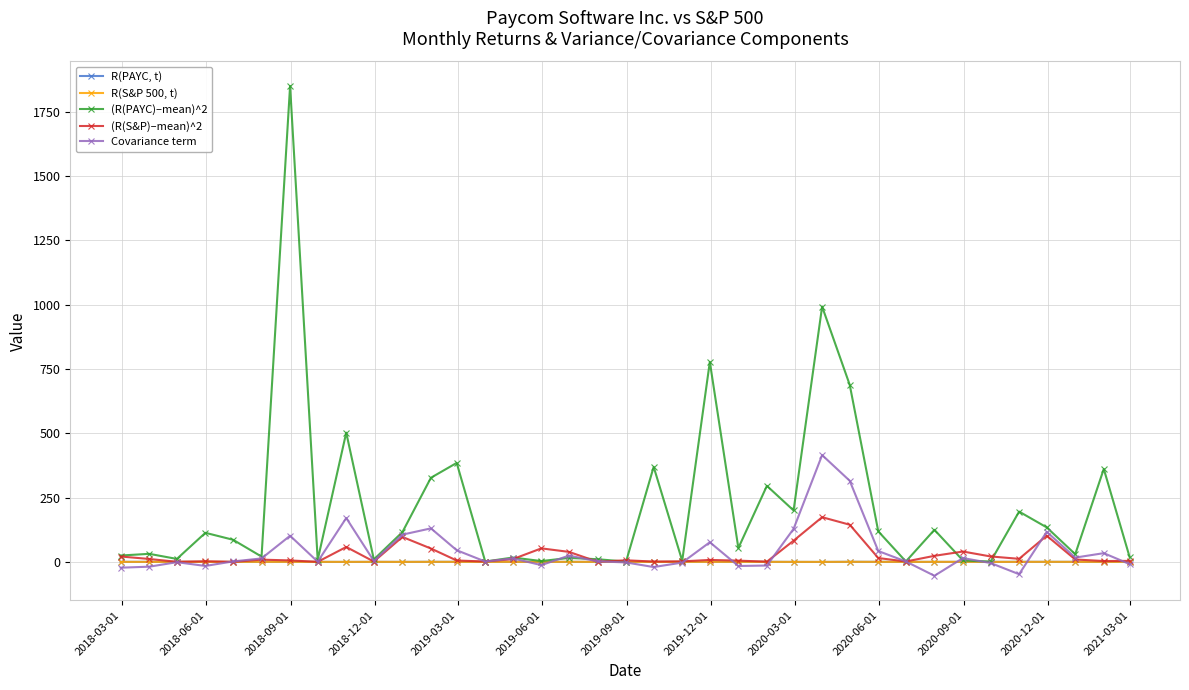

True or false: R(PAYC, t) has more than 0 points higher than both neighbors.

True